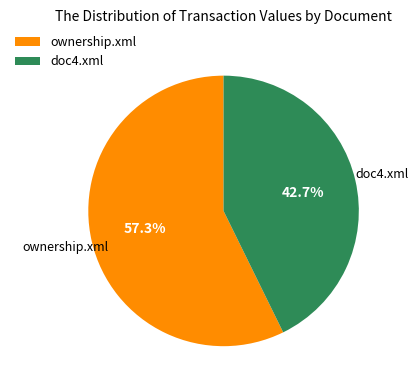

Rank the categories by value from highest to lowest.

ownership.xml, doc4.xml